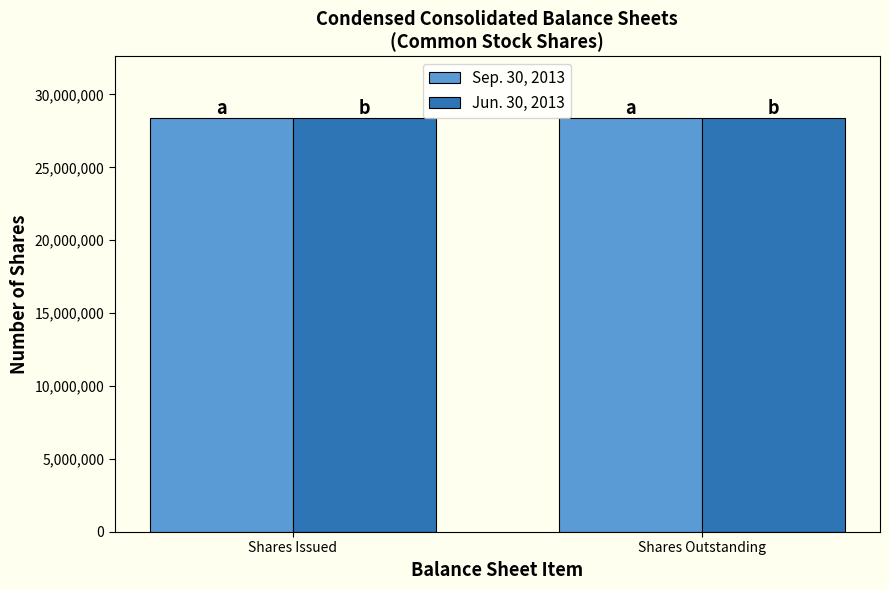

What position from the right is Shares Outstanding?

1